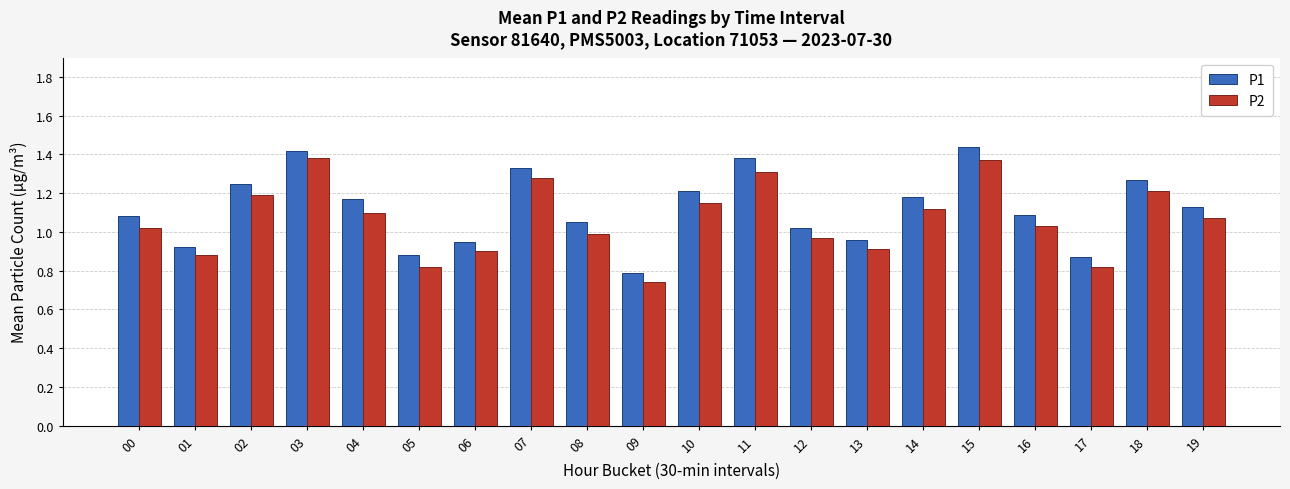

Is it true that P2 equals 0.8 at 17?

True